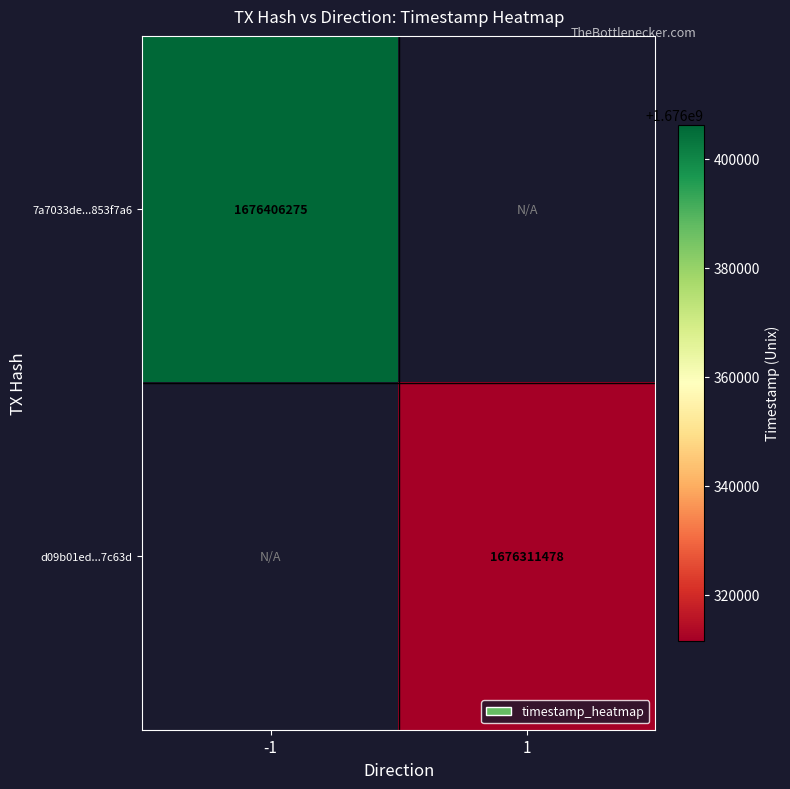

The d09b01ed...7c63d series shows 1676311478 at 1. True or false?

True